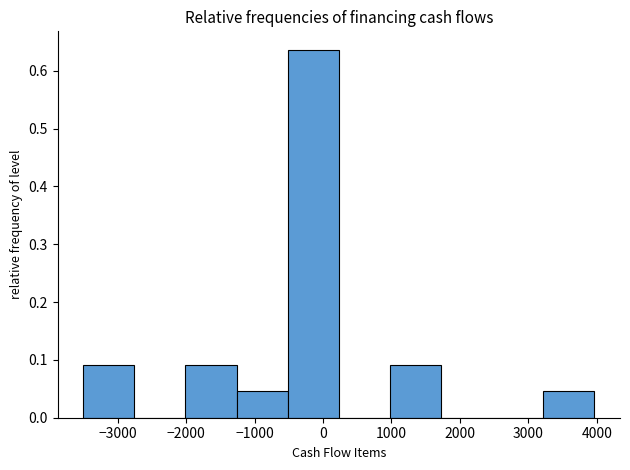

Over which range of the x-axis is the bar tallest?

-500 to 200